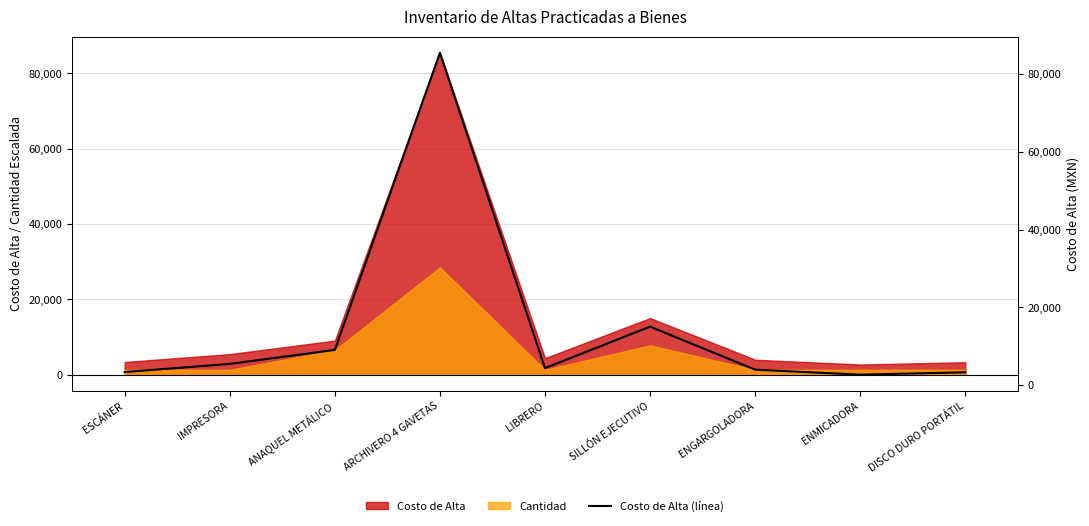

Reading left to right, what are all the values shown in this chart?

3364.0	5452.0	9048.0	85492.0	4379.0	15033.6	3969.0	2689.0	3295.0